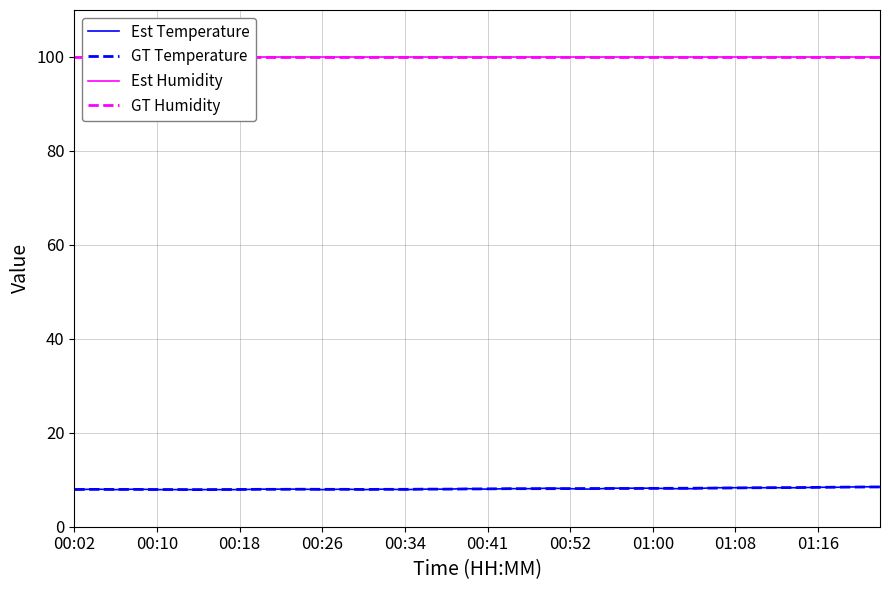

The value of GT Humidity at 18 is 168.8. True or false?

False